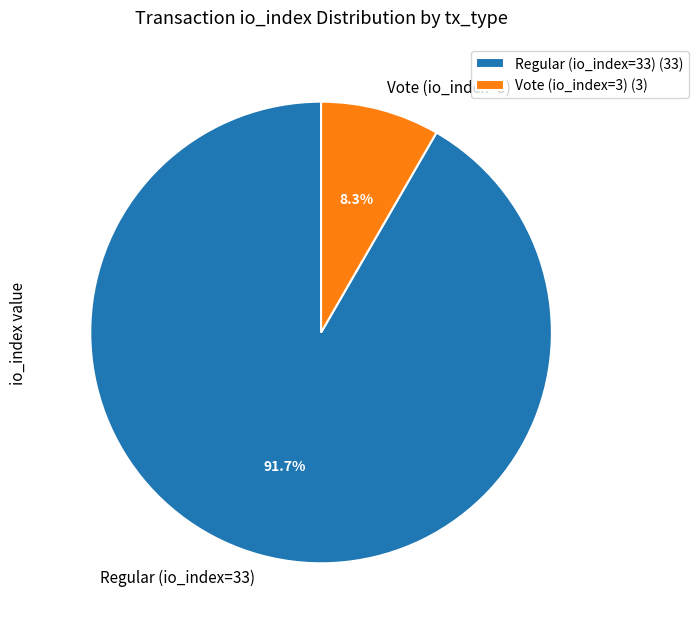

Count the number of slices in the pie.

2